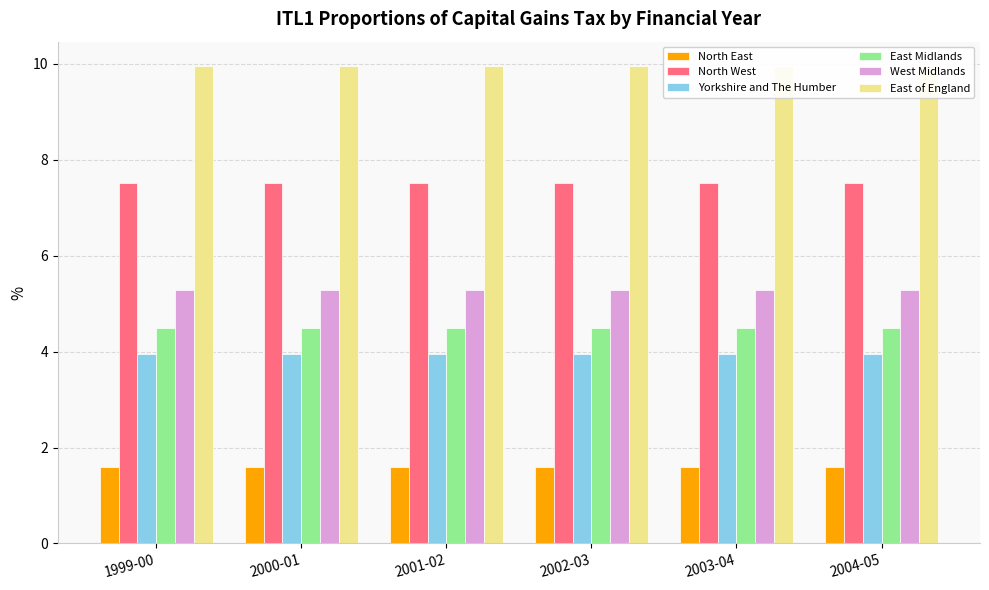

Is the value of North West at 2000-01 greater than the value of North East at 1999-00?

Yes